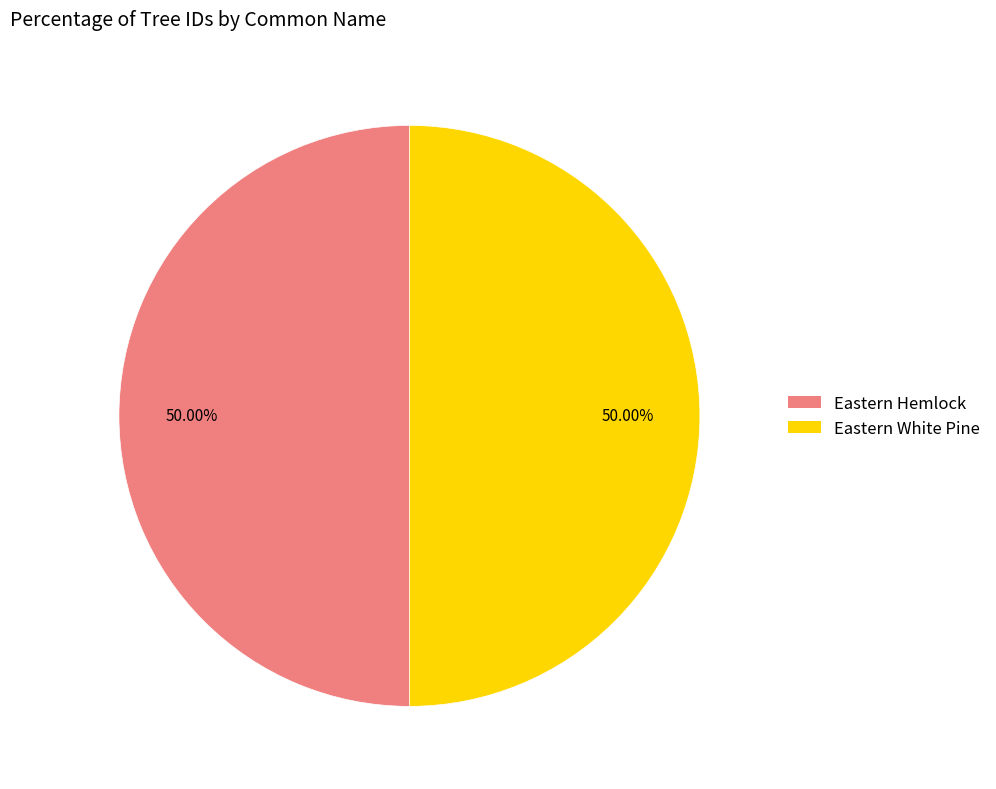

To the nearest percent, what percentage of the pie is Eastern Hemlock?

50%